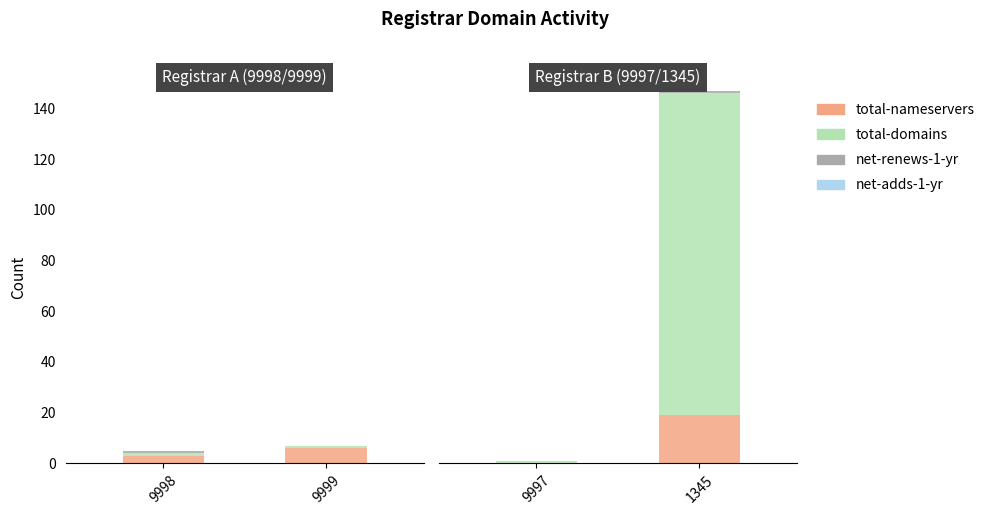

Is it true that total-domains equals 186 at 1345?

False